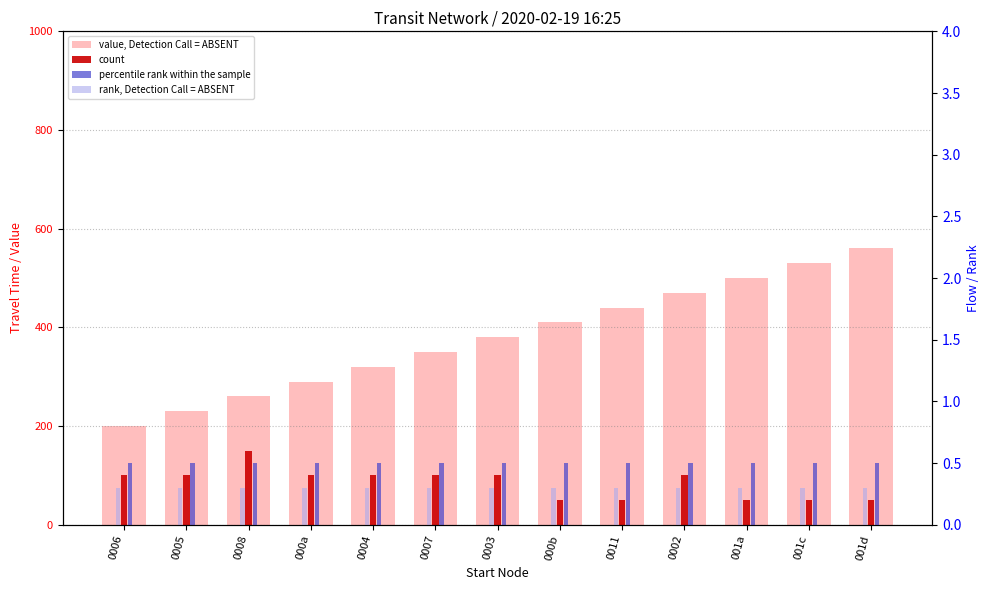

How many groups of bars are there?

13